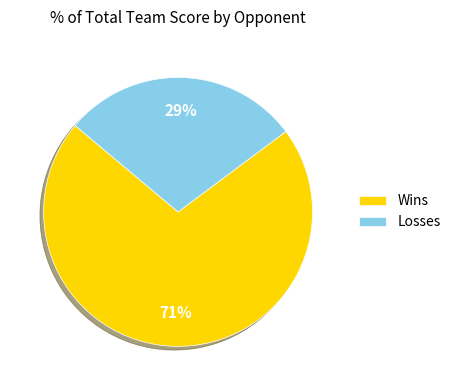

Is the sum of Losses and Wins greater than half?

Yes